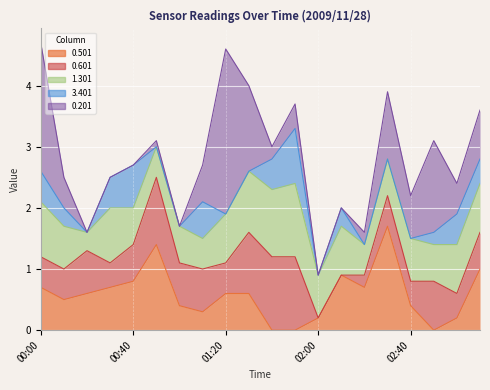

How many lines are shown in the chart?

5